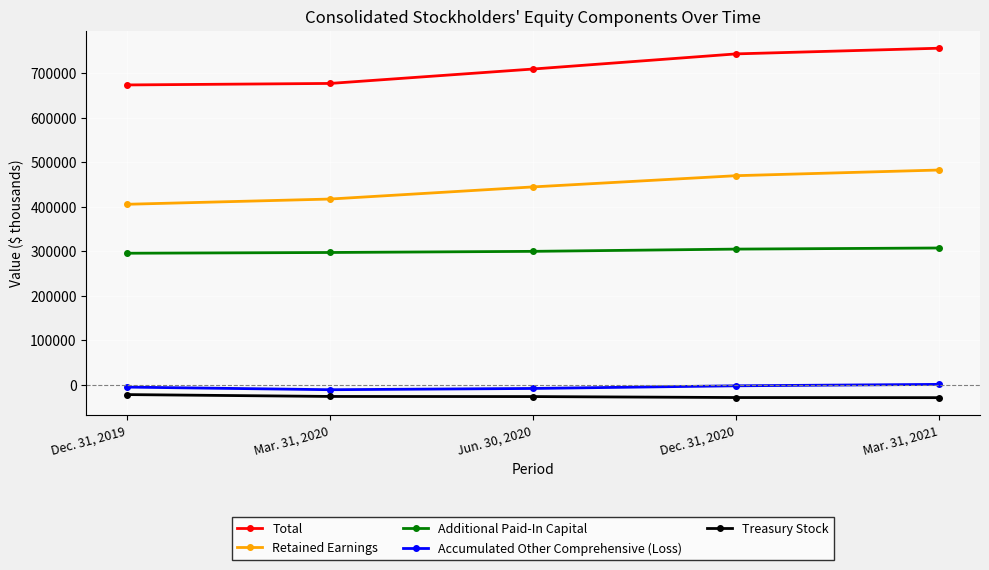

Which series has the largest range (max minus min)?

Total